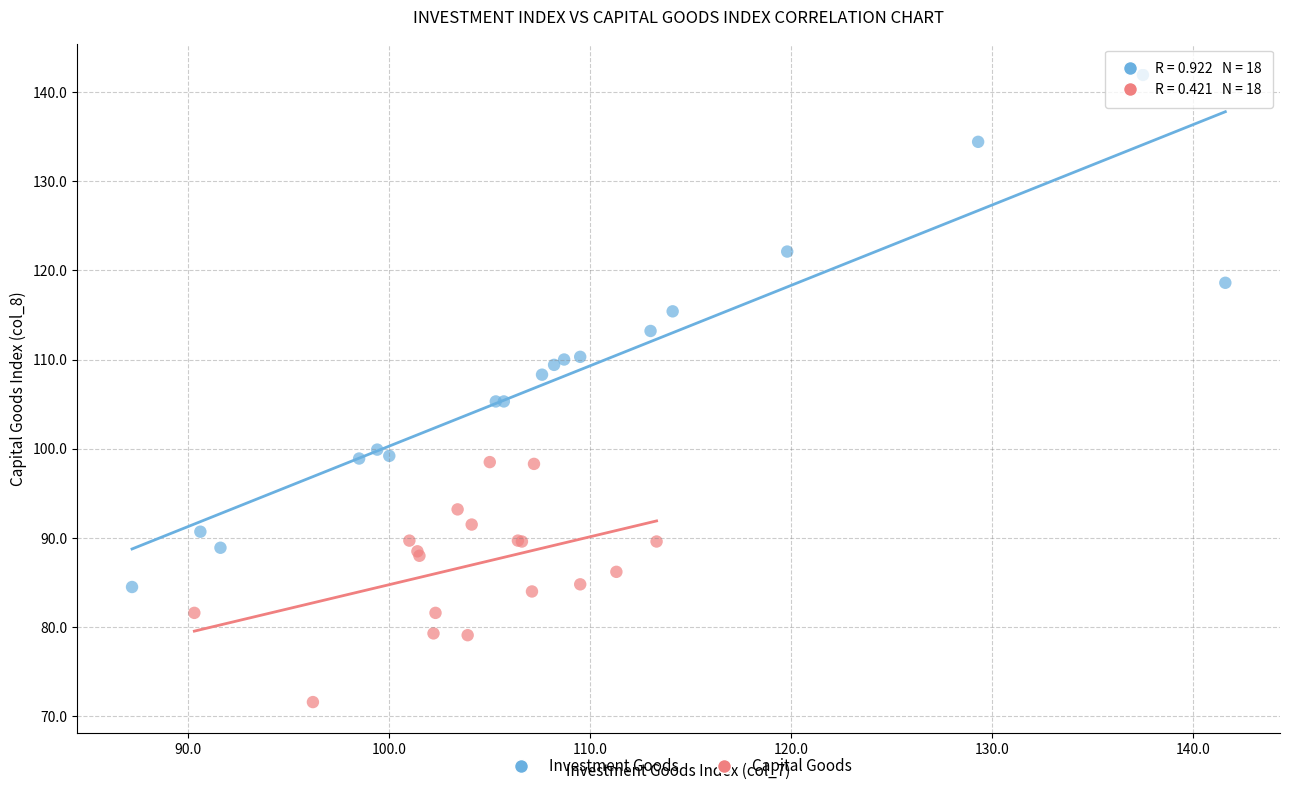

Which series has the widest spread of Y values?

Investment Goods